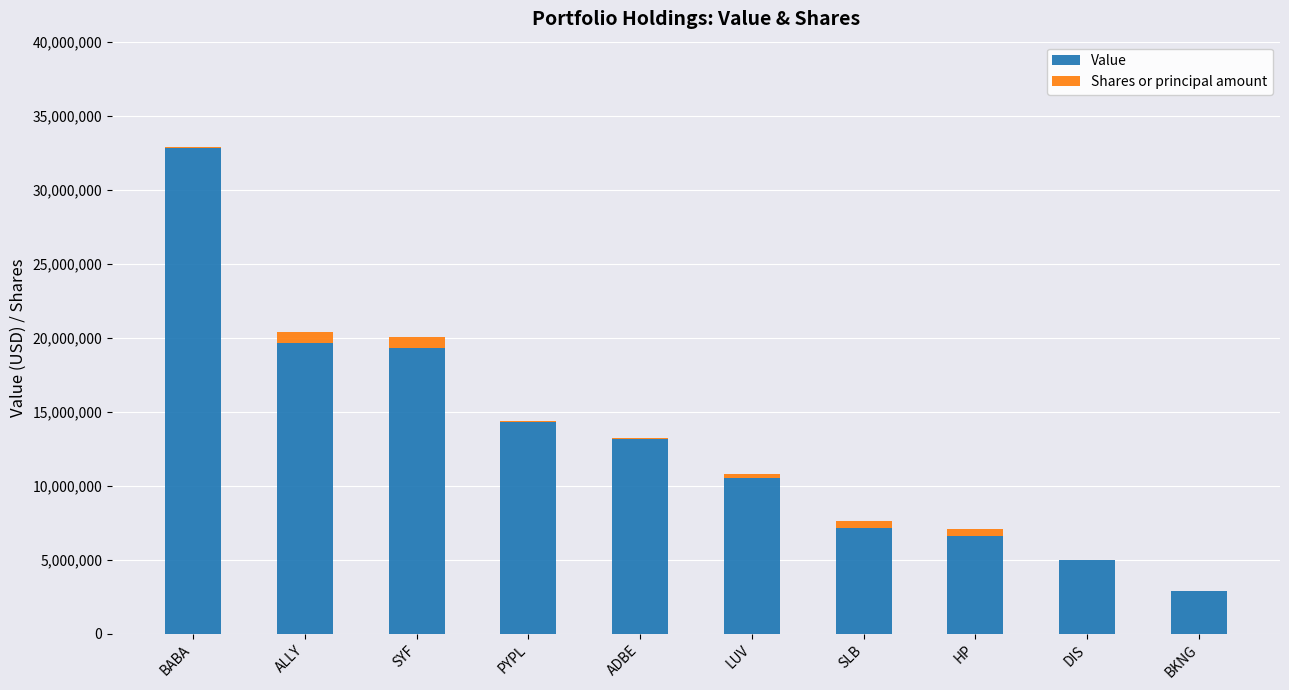

The Value series shows 32783000 at BABA. True or false?

True